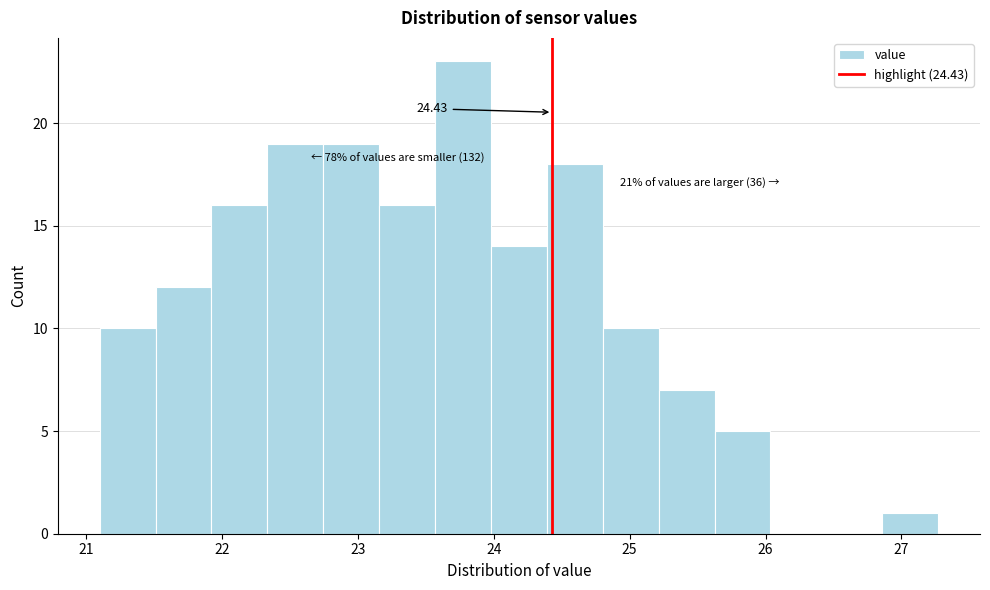

Which range on the x-axis has the tallest bar?

23.6 to 24.0